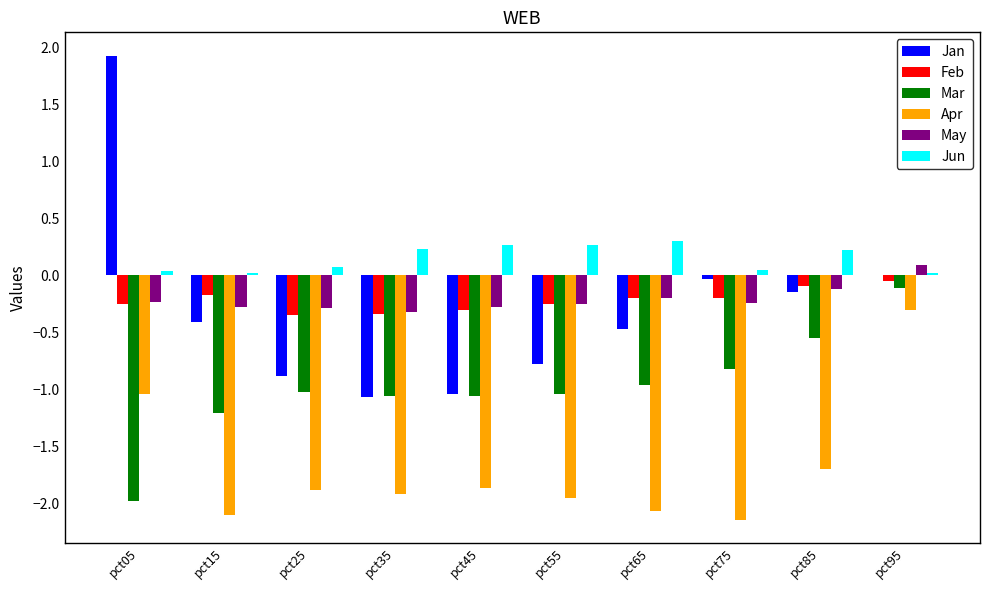

What is the sum of the May values at pct15 and pct35?

-0.6